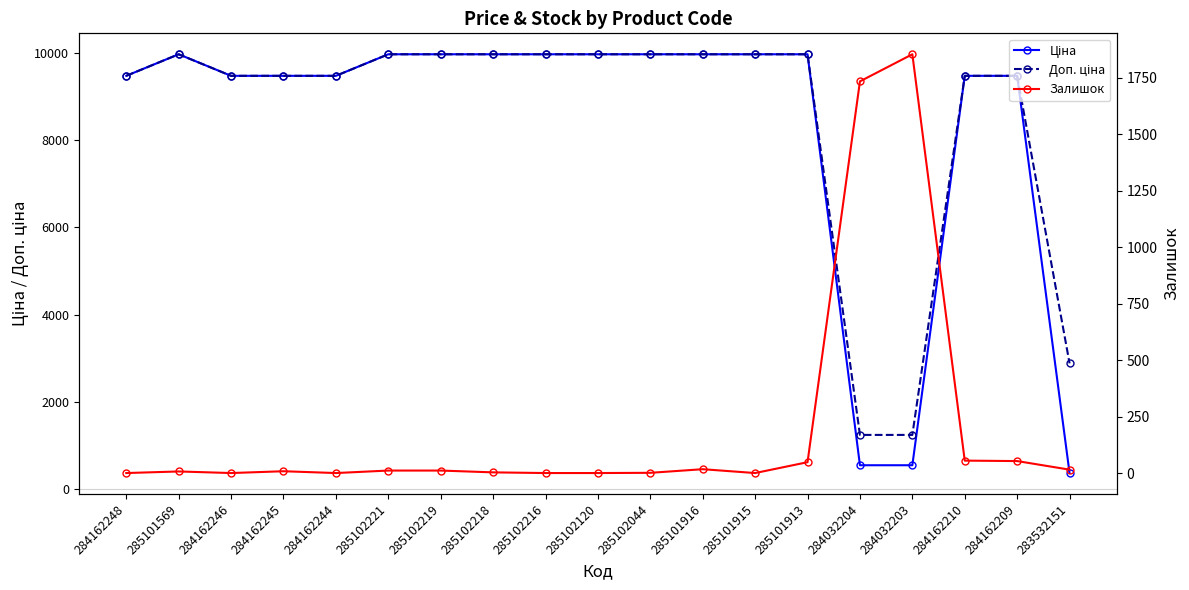

Between 285102044 and 285101913, which series saw the biggest shift?

Залишок